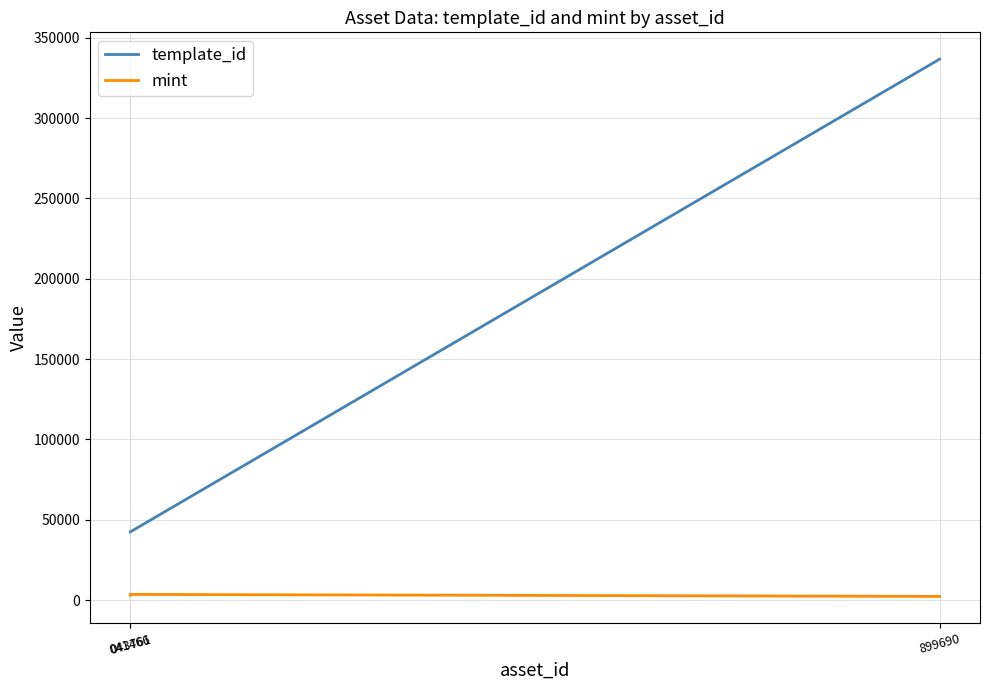

What are all the series names shown in the legend?

template_id, mint